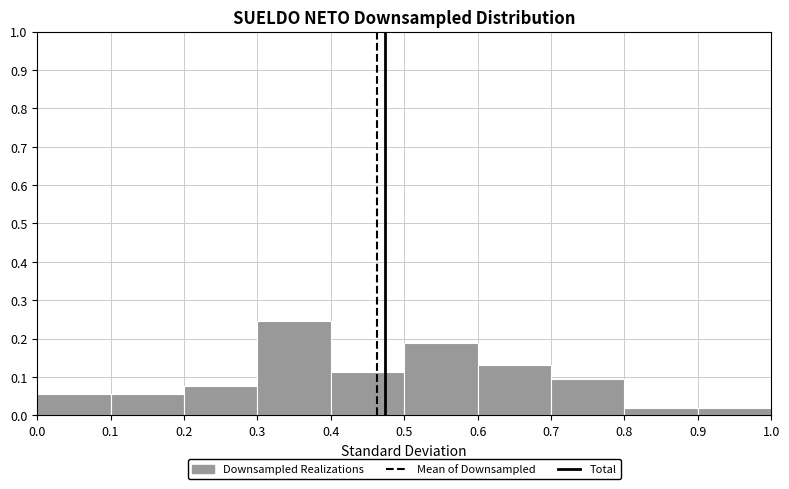

Reading left to right, list every bar in this chart as the range it spans on the x-axis followed by its height. The values are not printed on the chart, so give them approximately, as read against the axis.

0.0 to 0.1: 0.06
0.1 to 0.2: 0.06
0.2 to 0.3: 0.08
0.3 to 0.4: 0.25
0.4 to 0.5: 0.11
0.5 to 0.6: 0.19
0.6 to 0.7: 0.13
0.7 to 0.8: 0.09
0.8 to 0.9: 0.02
0.9 to 1.0: 0.02